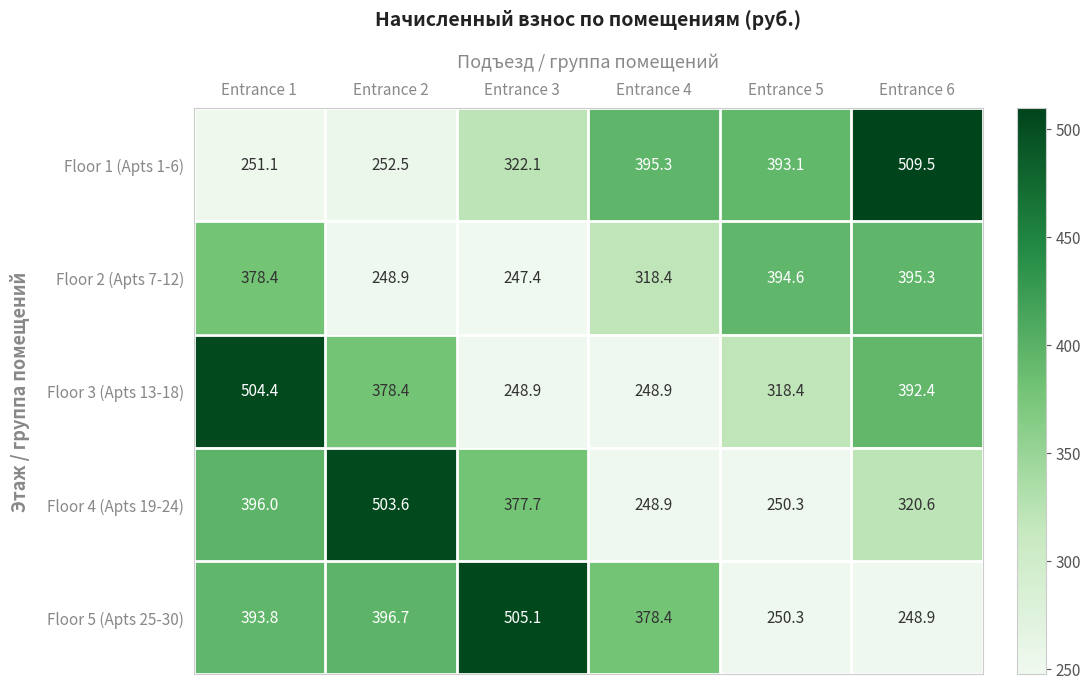

Between Entrance 5 and Entrance 6, which series saw the biggest shift?

Floor 1 (Apts 1-6)